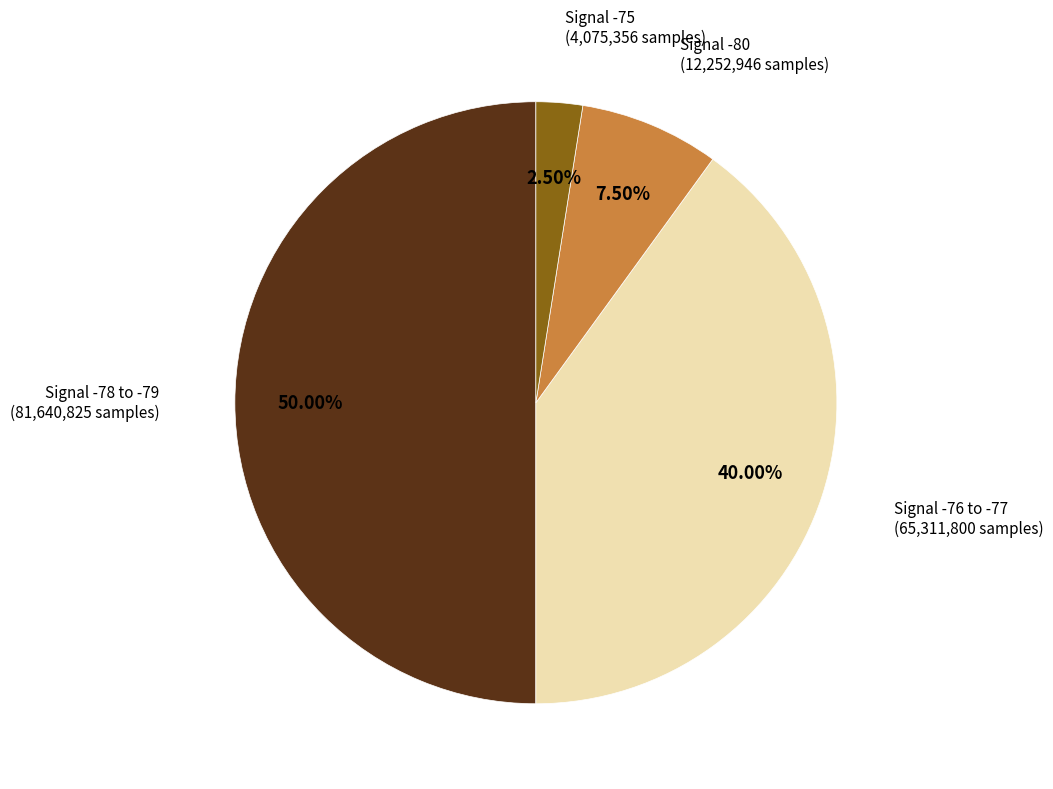

Does any single category account for the majority?

No